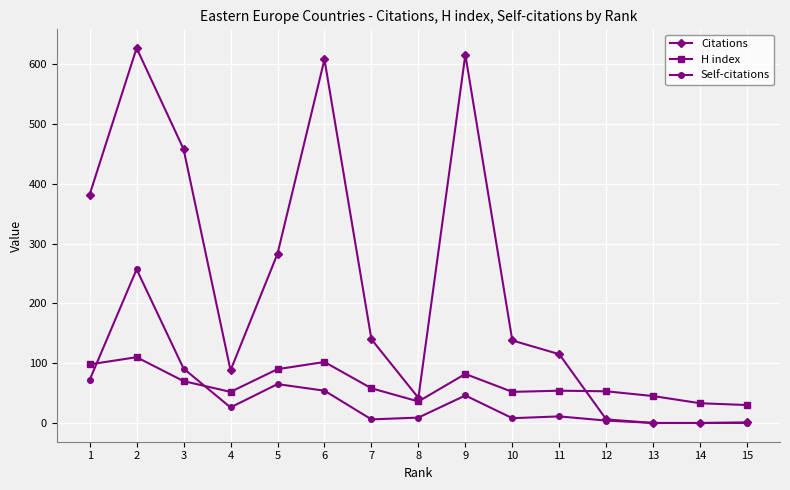

At 6, list the series in order from smallest to largest.

Self-citations, H index, Citations